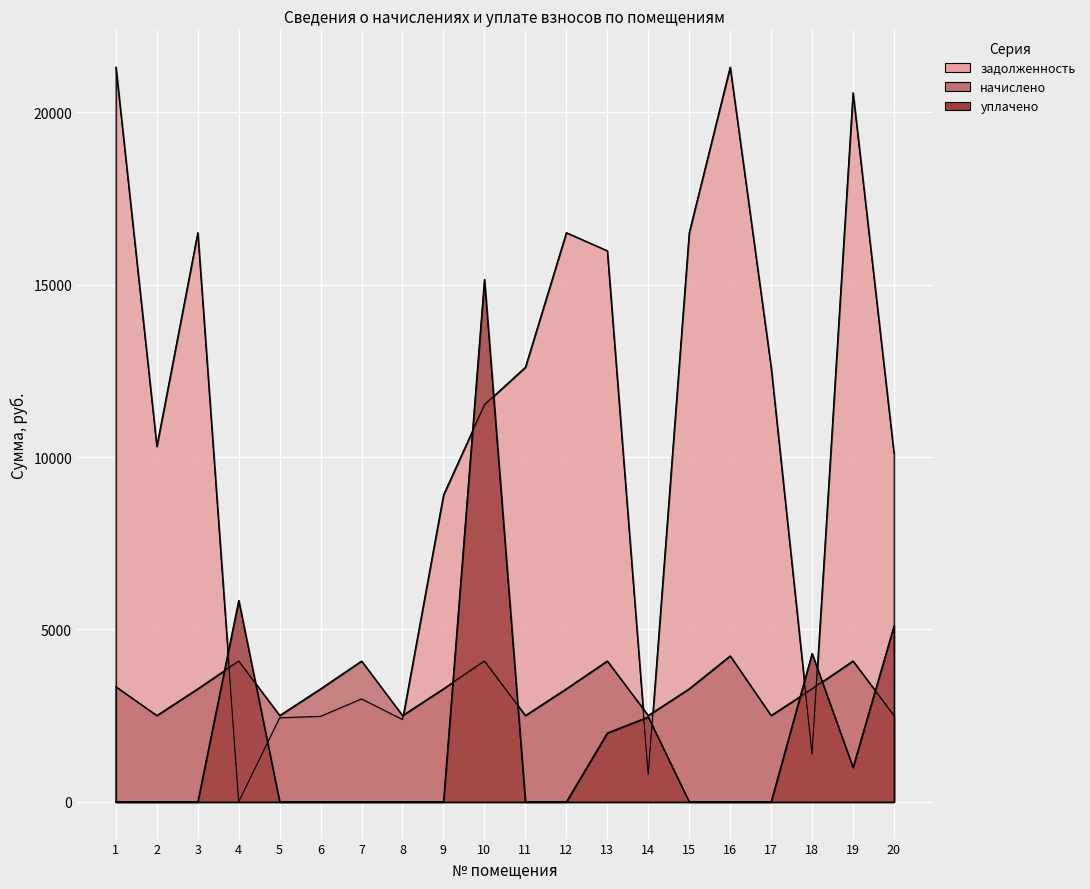

What is the value of the задолженность point at the 8th from the left?

2387.4